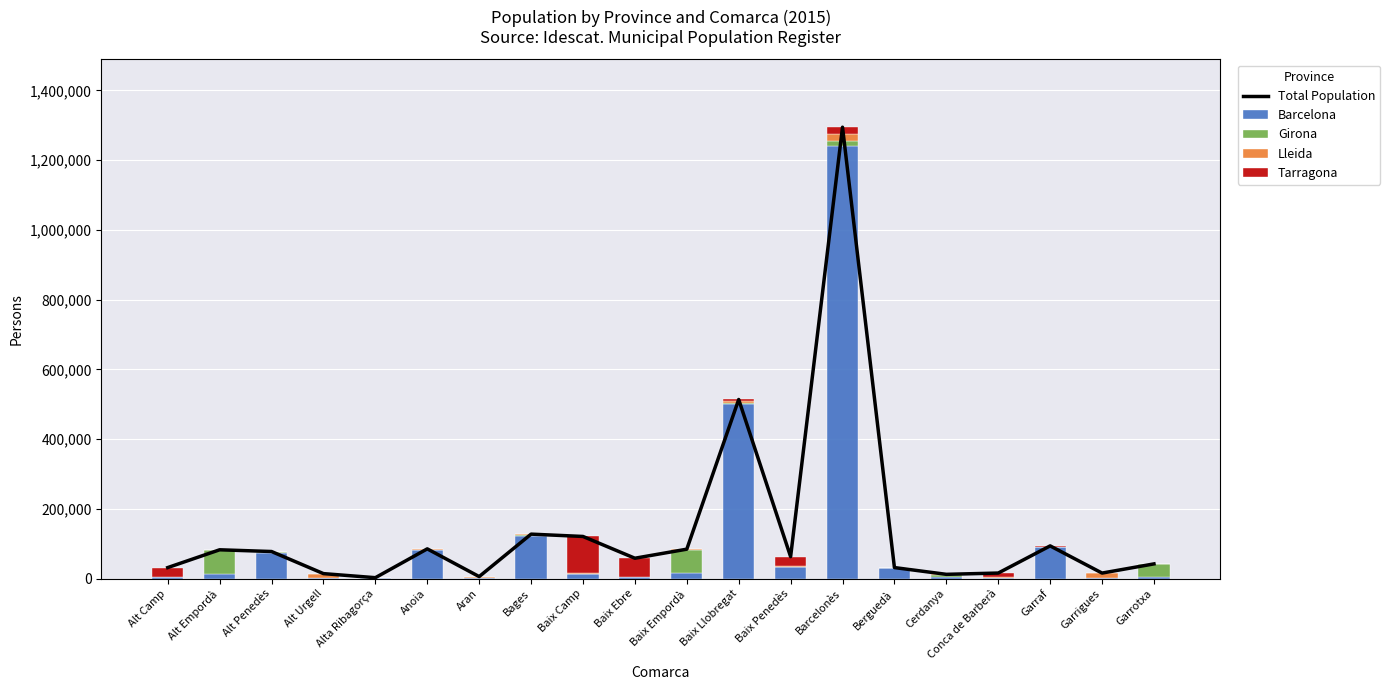

What is the label of the 18th bar from the left?

Garraf